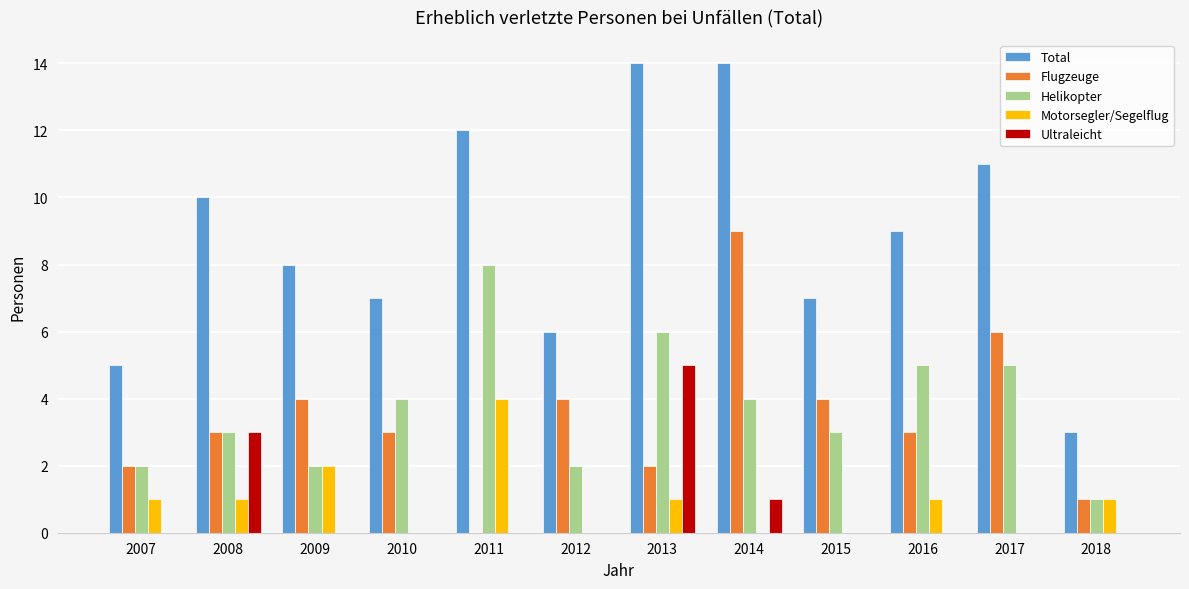

What value does the Motorsegler/Segelflug series have at 2011?

4